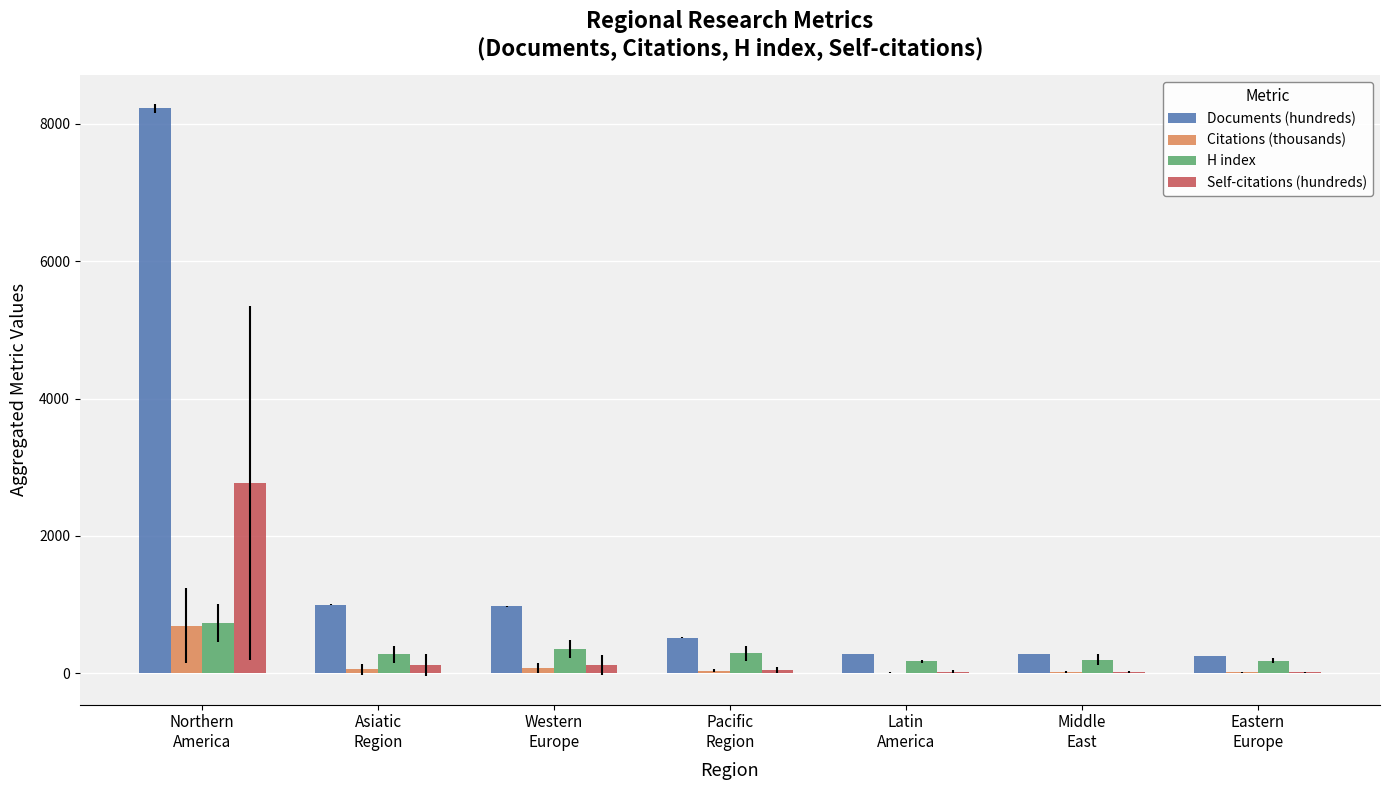

Where does the Self-citations (hundreds) series first go above 53?

Northern
America